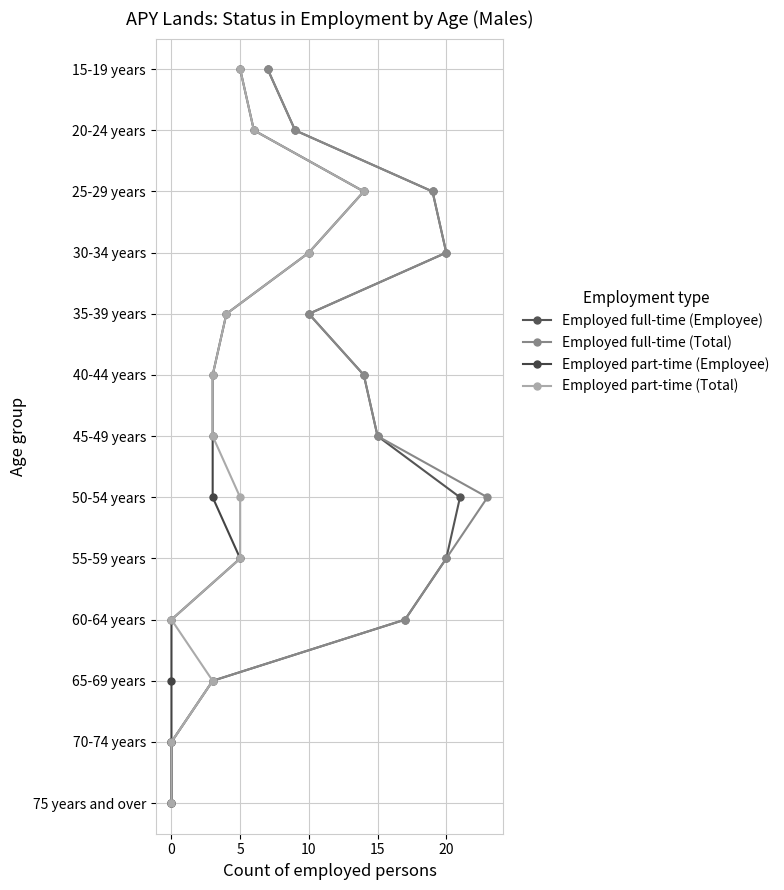

True or false: Employed full-time (Total) and Employed part-time (Employee) cross at least once.

False